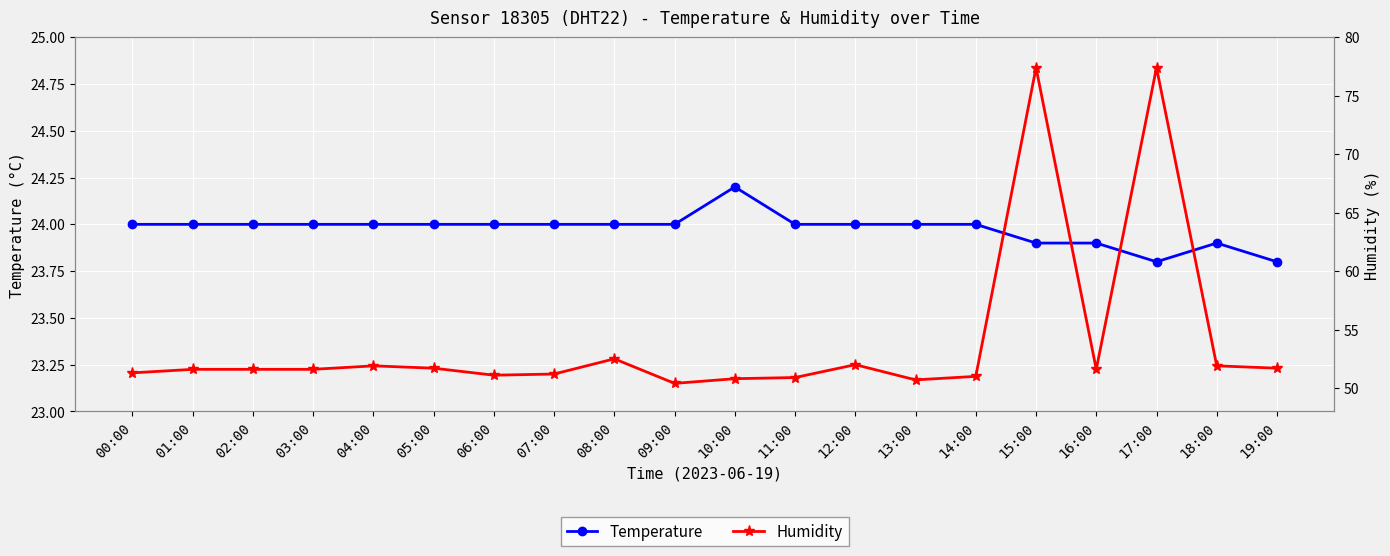

Reading right to left, list all the values displayed in this chart.

Temperature: 23.8	23.9	23.8	23.9	23.9	24.0	24.0	24.0	24.0	24.2	24.0	24.0	24.0	24.0	24.0	24.0	24.0	24.0	24.0	24.0
Humidity: 51.7	51.9	77.4	51.6	77.4	51.0	50.7	52.0	50.9	50.8	50.4	52.5	51.2	51.1	51.7	51.9	51.6	51.6	51.6	51.3